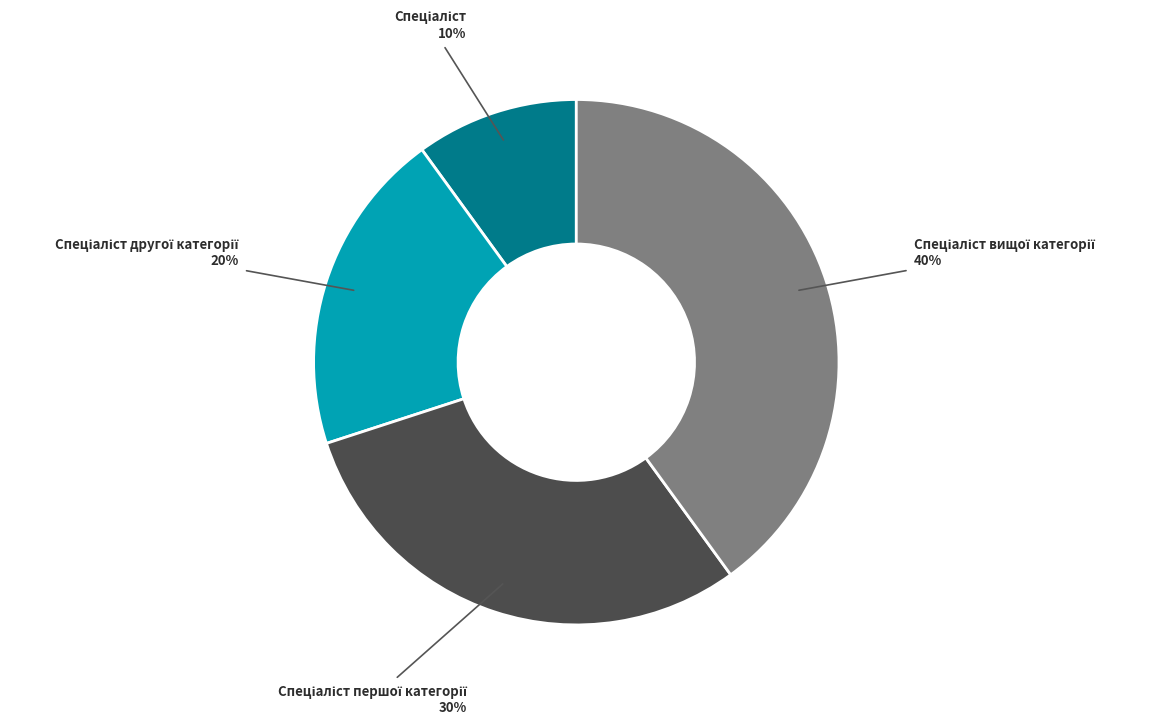

Is there a majority slice in this chart?

No